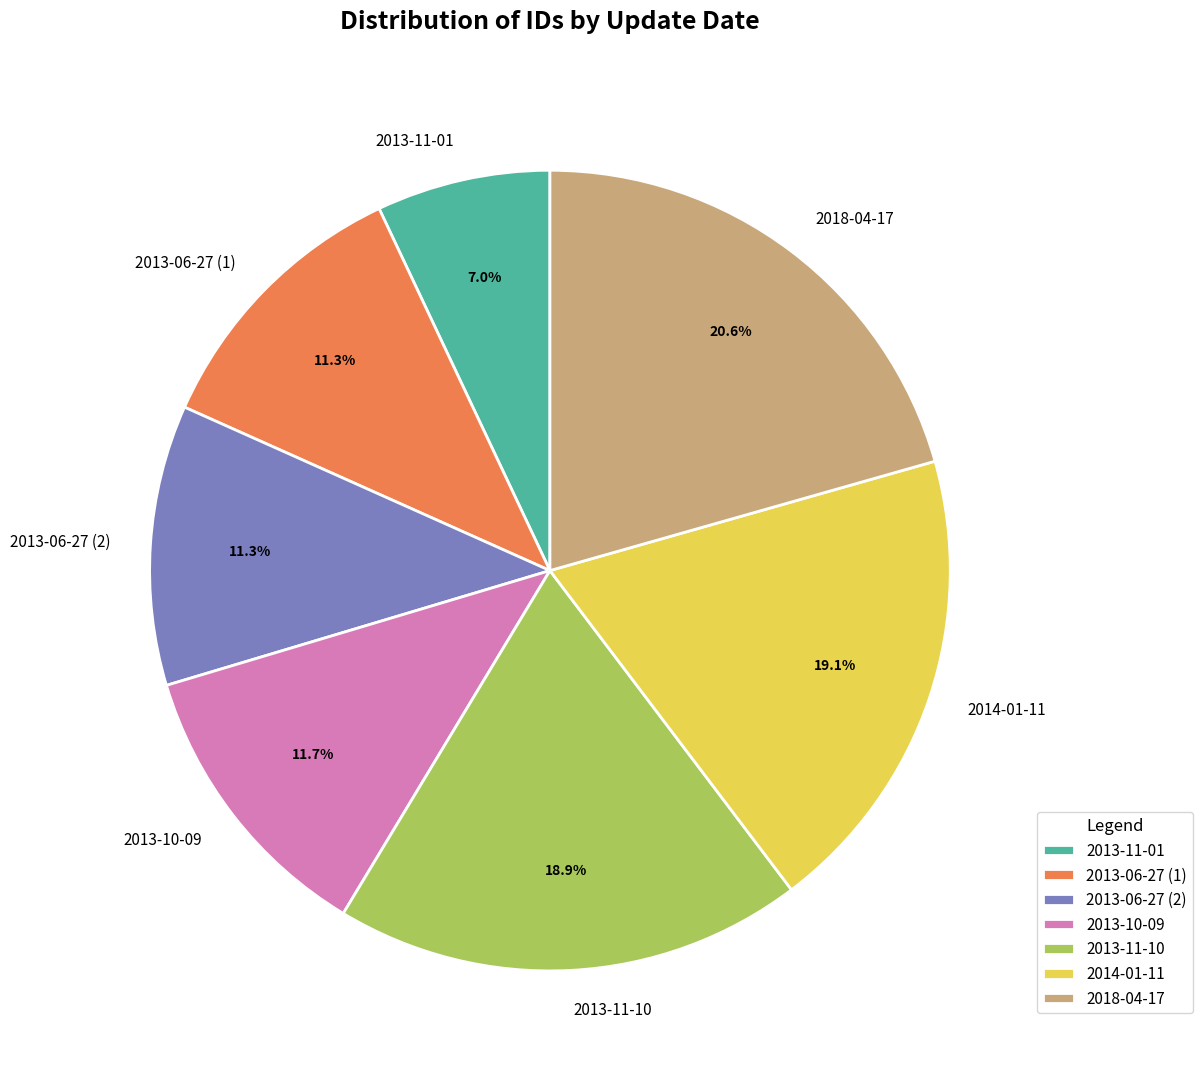

What is the ratio of the value at 2013-06-27 (1) to the value at 2013-10-09?

1.0